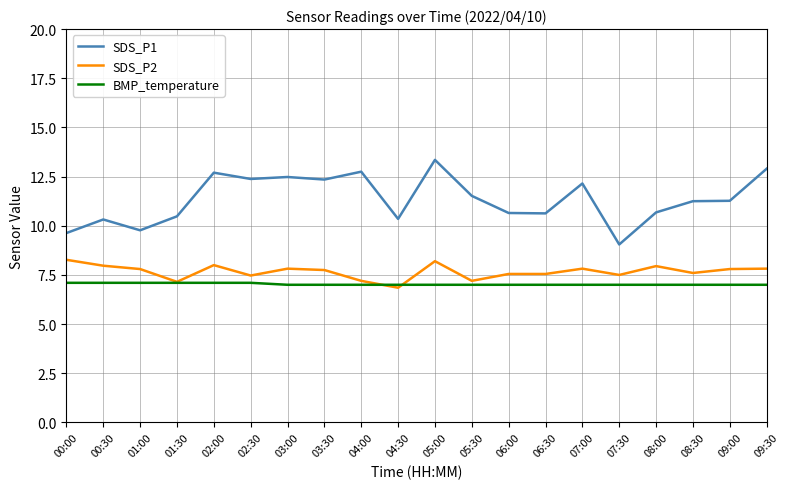

The BMP_temperature series shows 7.0 at 08:30. True or false?

True